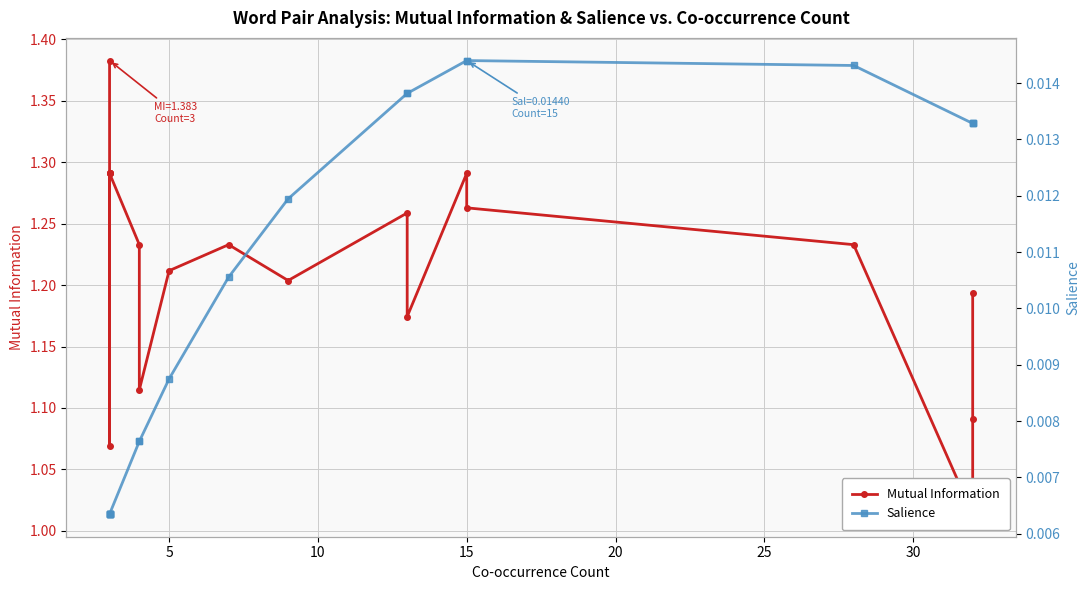

Does the chart have visible grid lines?

Yes